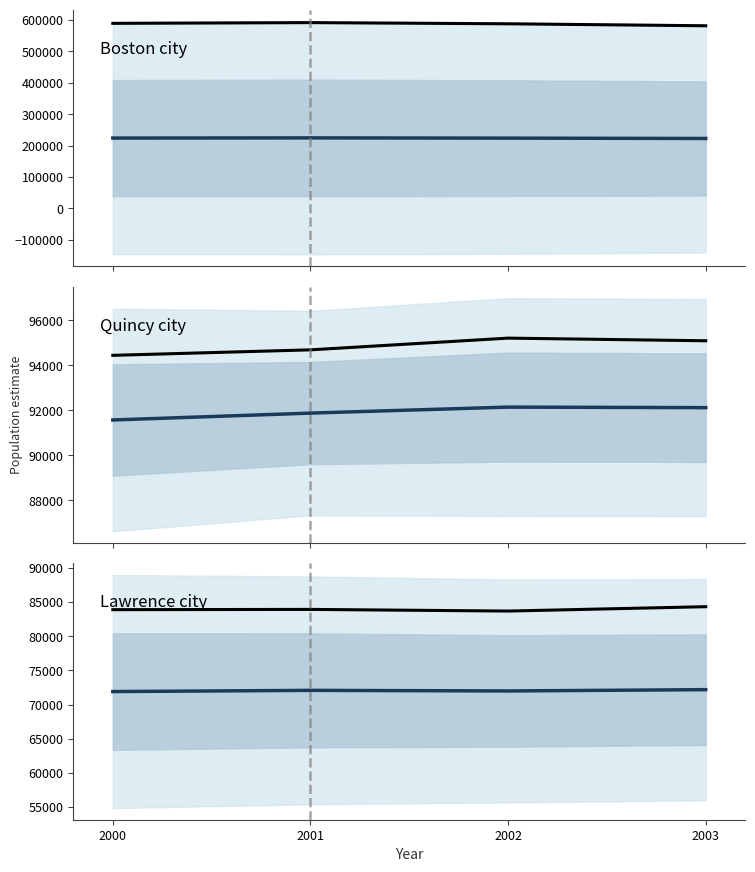

Between 2002 and 2003, which series saw the biggest shift?

Boston city